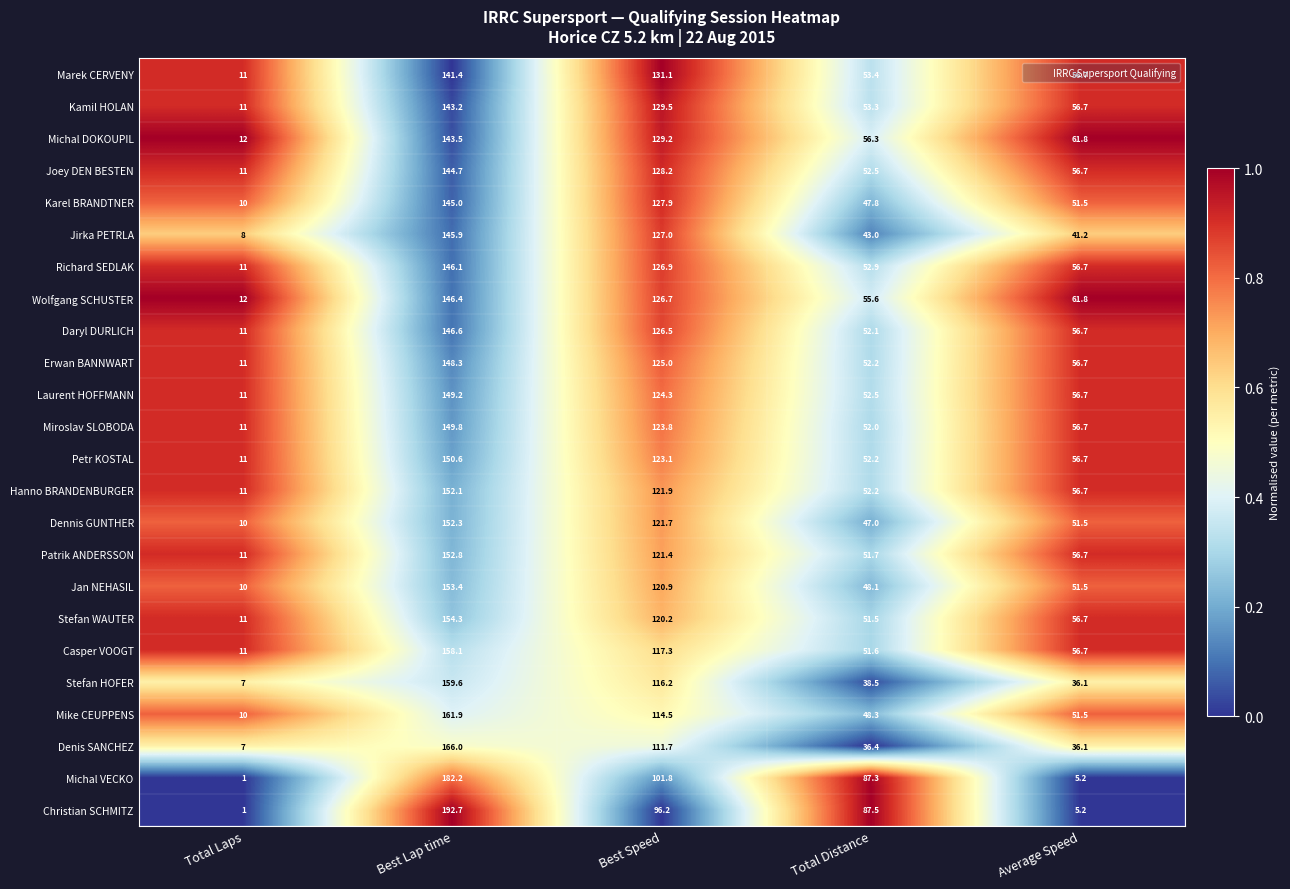

At which category is the sum across all series the highest?

Best Lap time